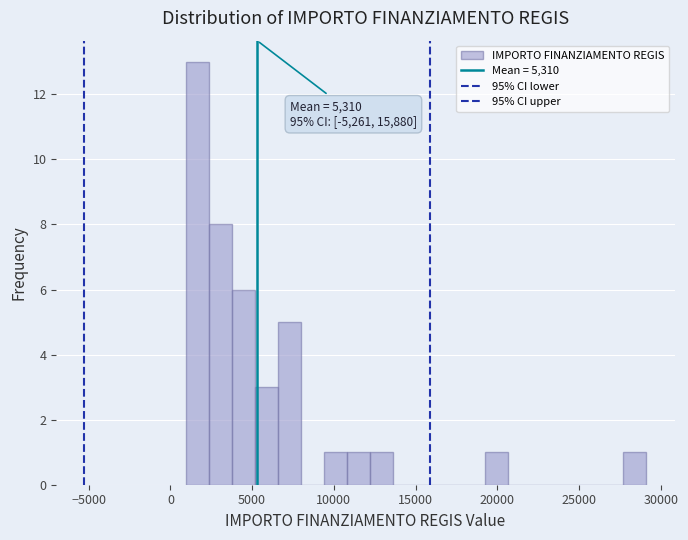

Read against the x-axis, roughly where is the centre of the tallest bar?

1500